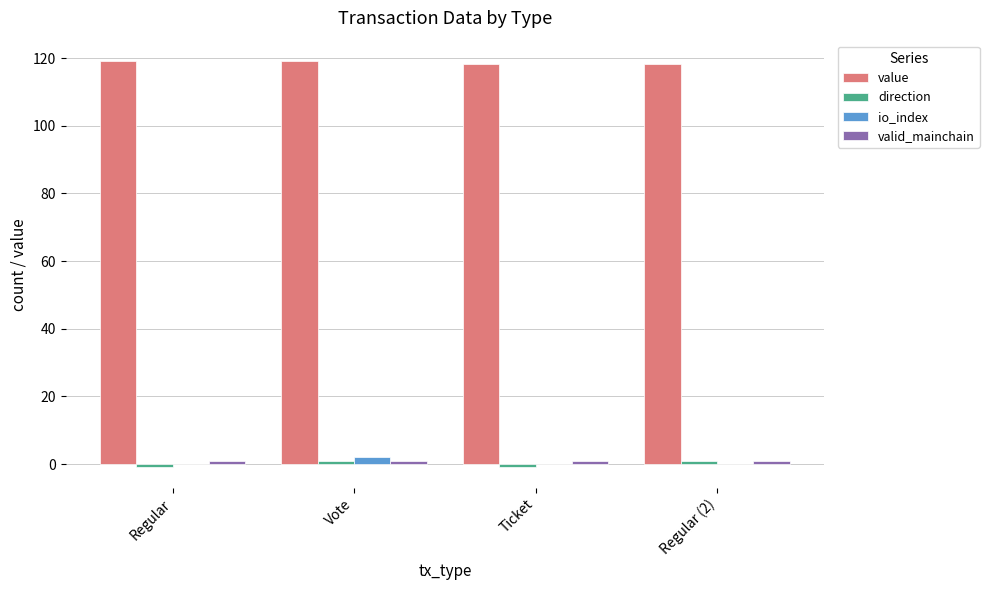

What is the average value of the io_index series?

0.5